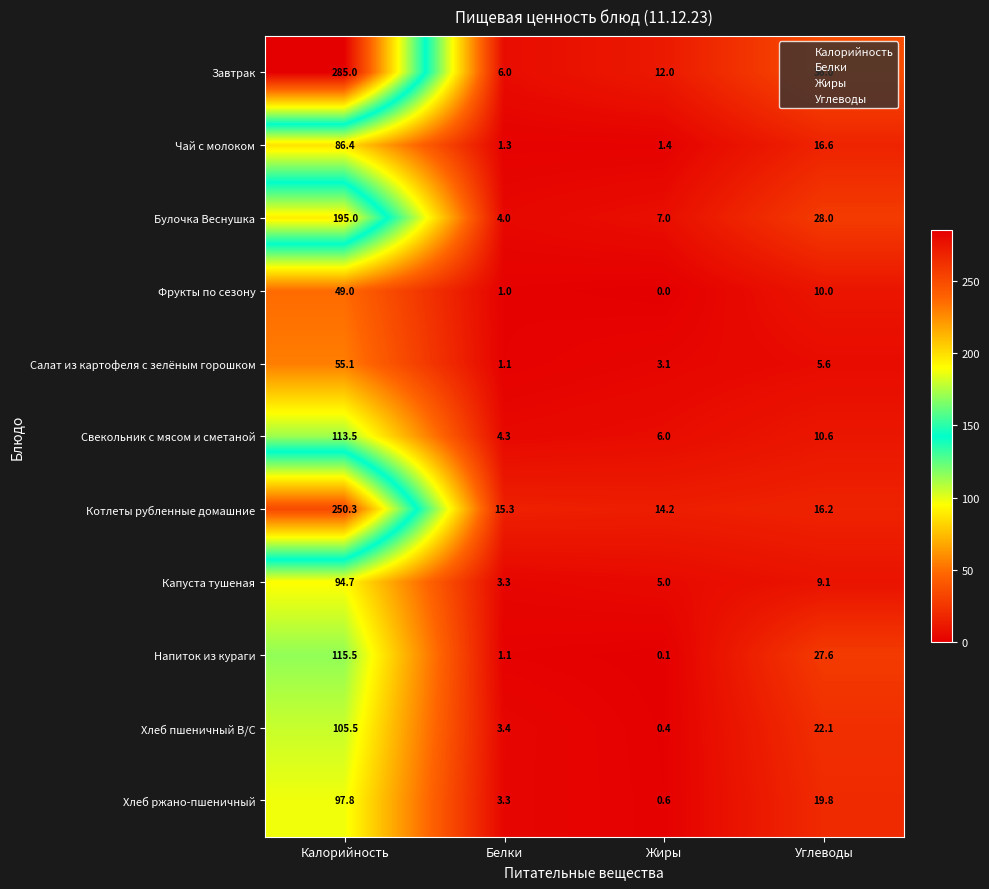

What is the total value across all series at Углеводы?

201.6